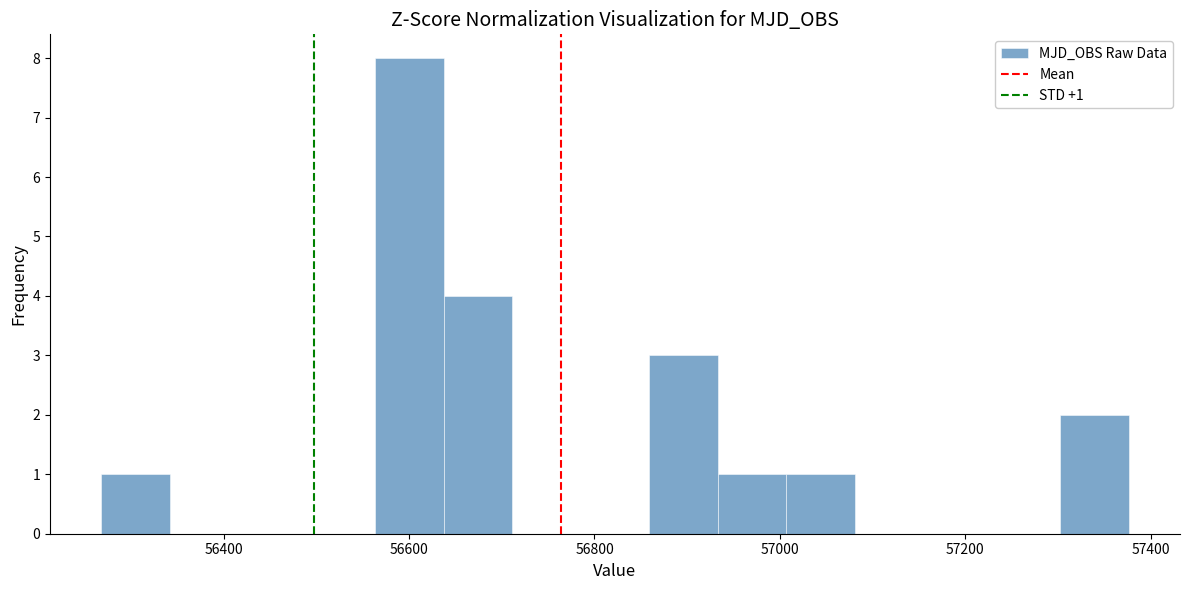

Around what value on the x-axis is the tallest bar? Give the approximate position of its centre, as read against the axis.

56600